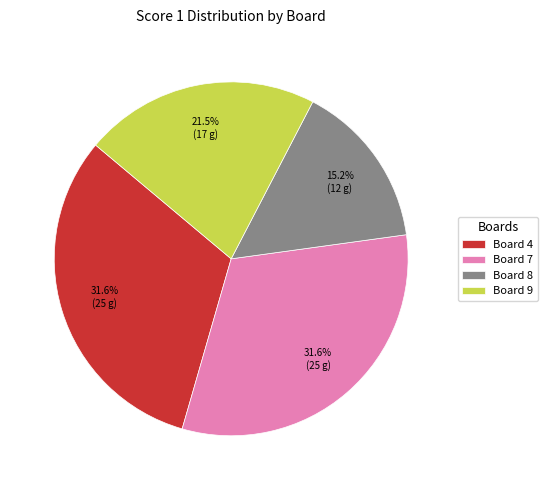

To the nearest percent, what is the difference between the Board 9 and Board 4 slice percentages?

10%